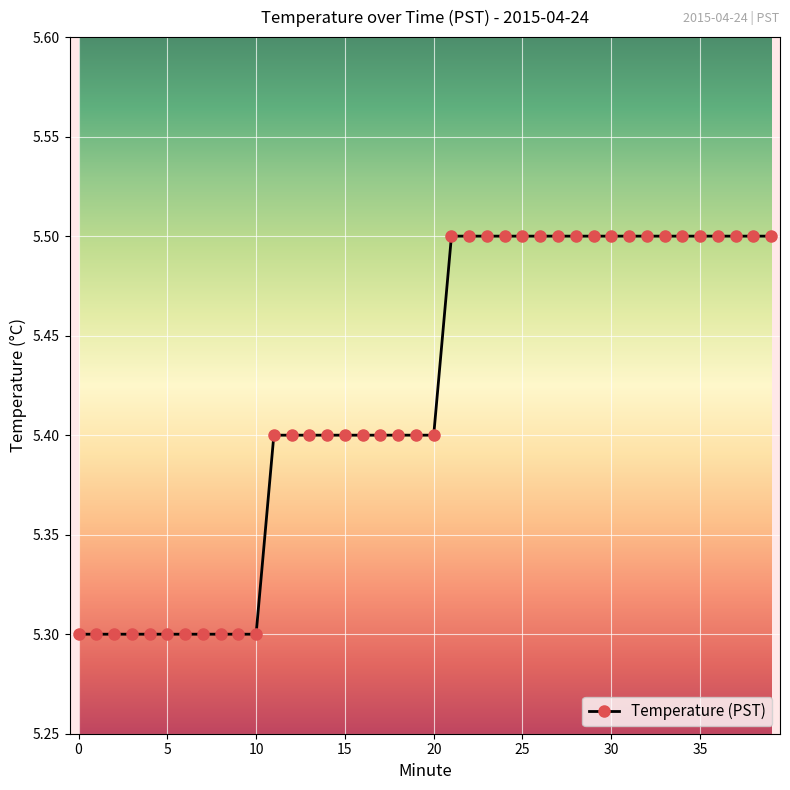

What is the average value?

5.4